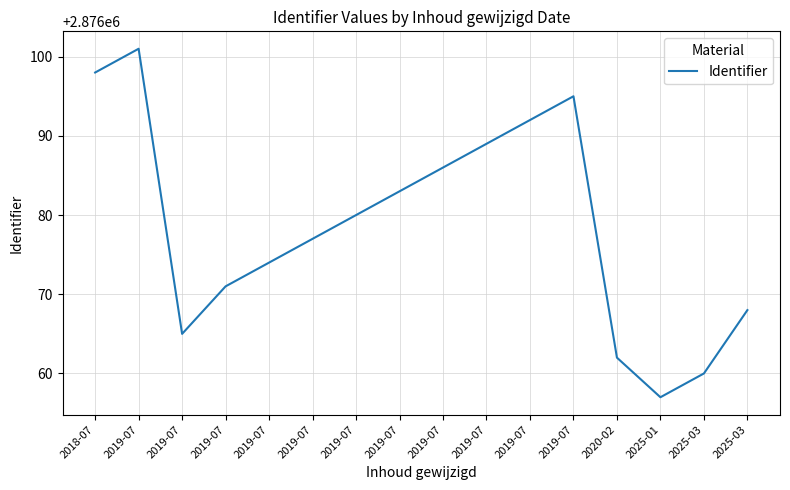

How many lines are shown in the chart?

1